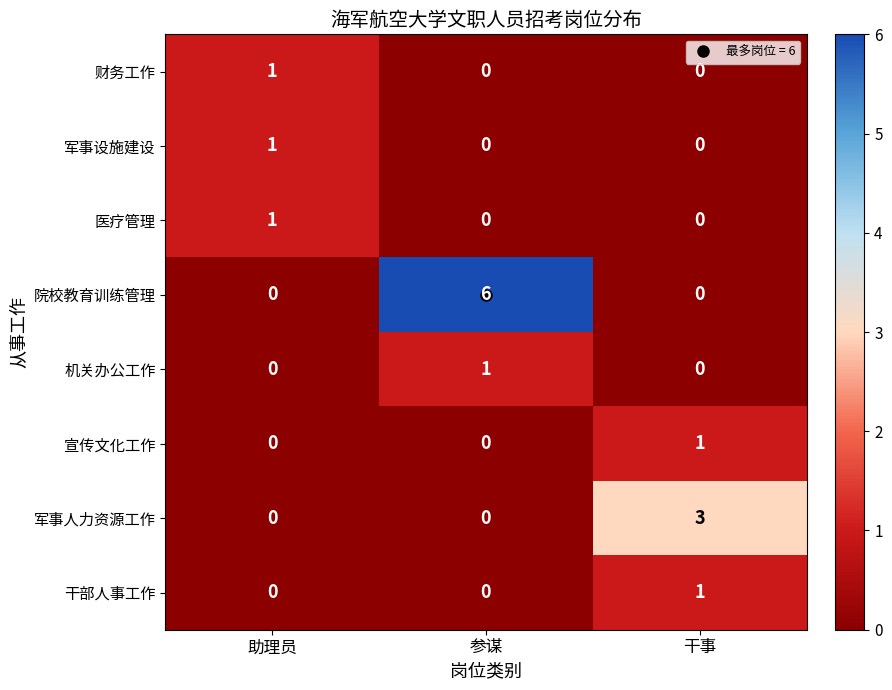

Which category has the highest value across all series?

参谋